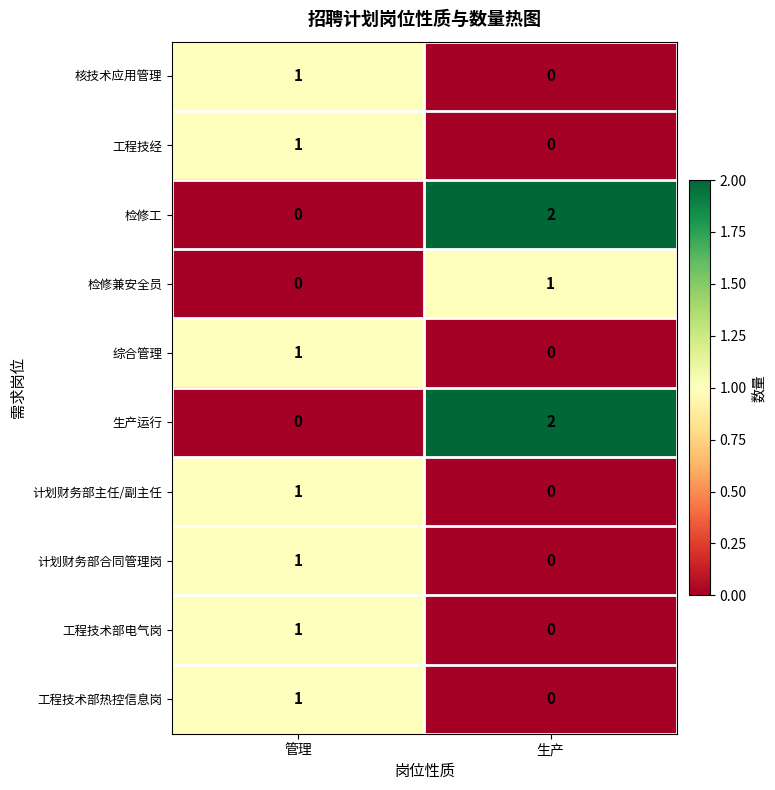

At how many categories does at least one series exceed 0?

2